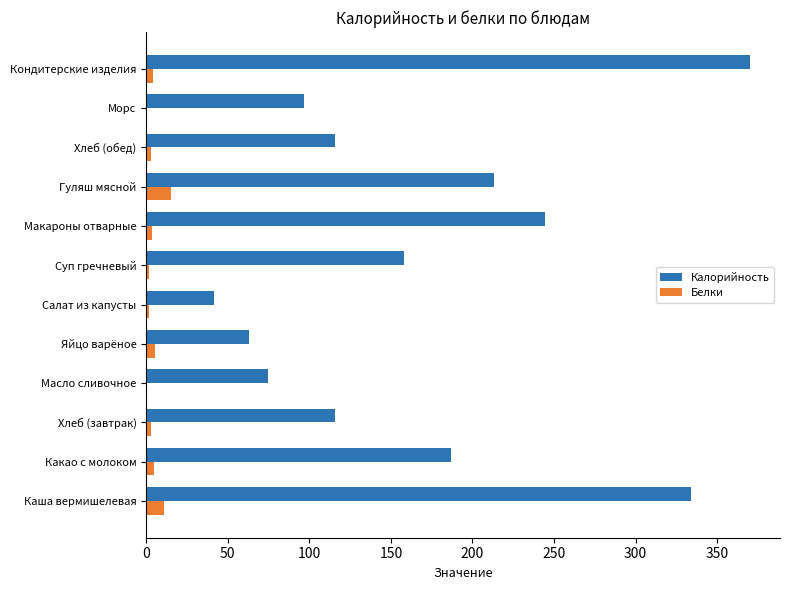

True or false: Калорийность has a value of 41.4 at Салат из капусты.

True